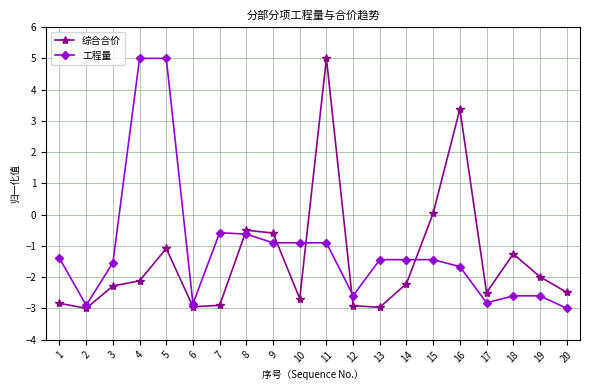

What is the value of the 工程量 point at the 17th from the left?

-2.8